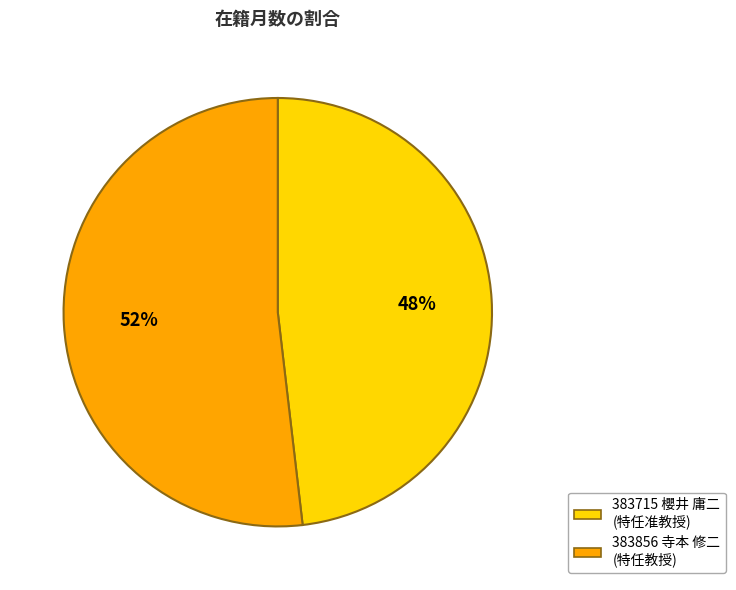

What is the smallest slice in the pie chart?

383715 櫻井 庸二 (特任准教授)